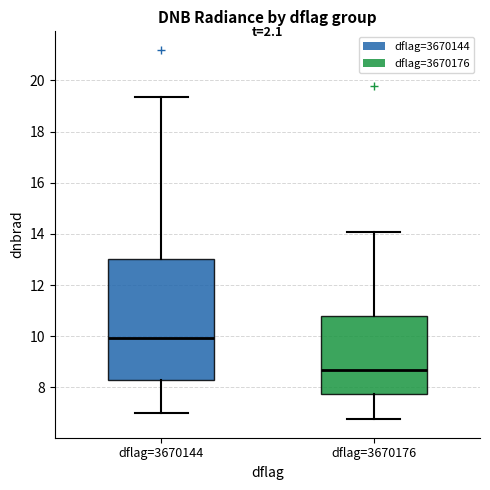

Reading left to right, transcribe this box plot: for each box, give where its median line is, the range the box spans, and where its two whiskers end, as read against the y-axis. The values are not printed on the chart, so give them approximately, as read against the axis.

dflag=3670144: median 10.0, box 8.2 to 13.0, whiskers 7.0 to 19.4
dflag=3670176: median 8.6, box 7.8 to 10.8, whiskers 6.8 to 14.0